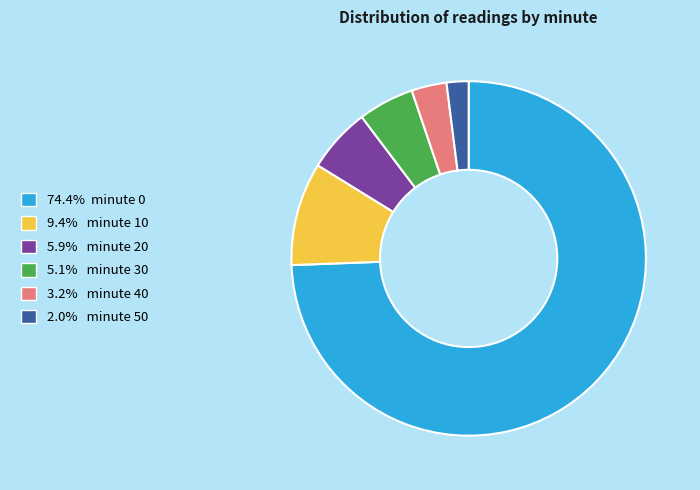

Is there any slice that represents more than half of the pie?

Yes